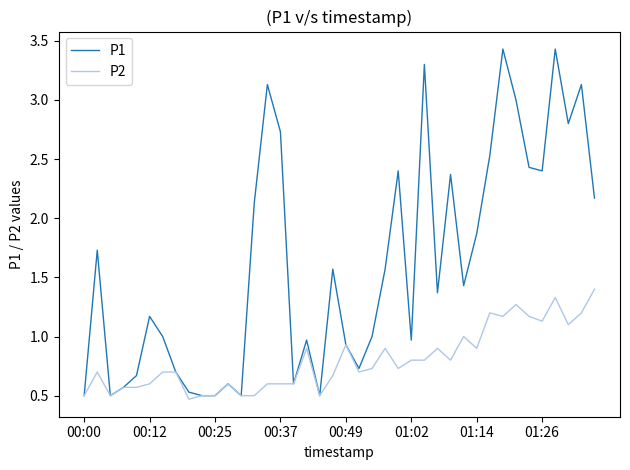

What is the highest value of the P1 series?

3.4